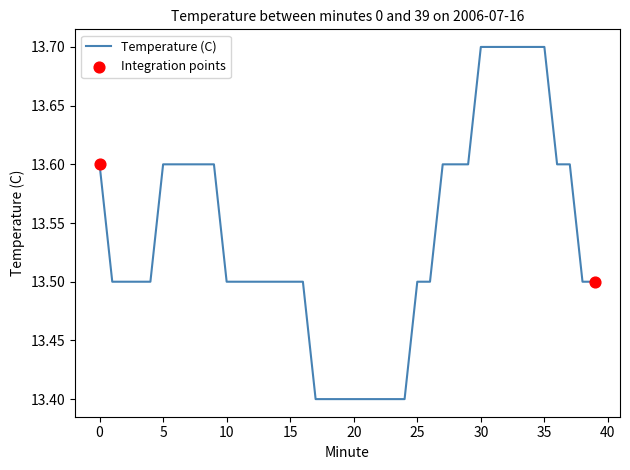

What is the greatest value displayed?

13.7